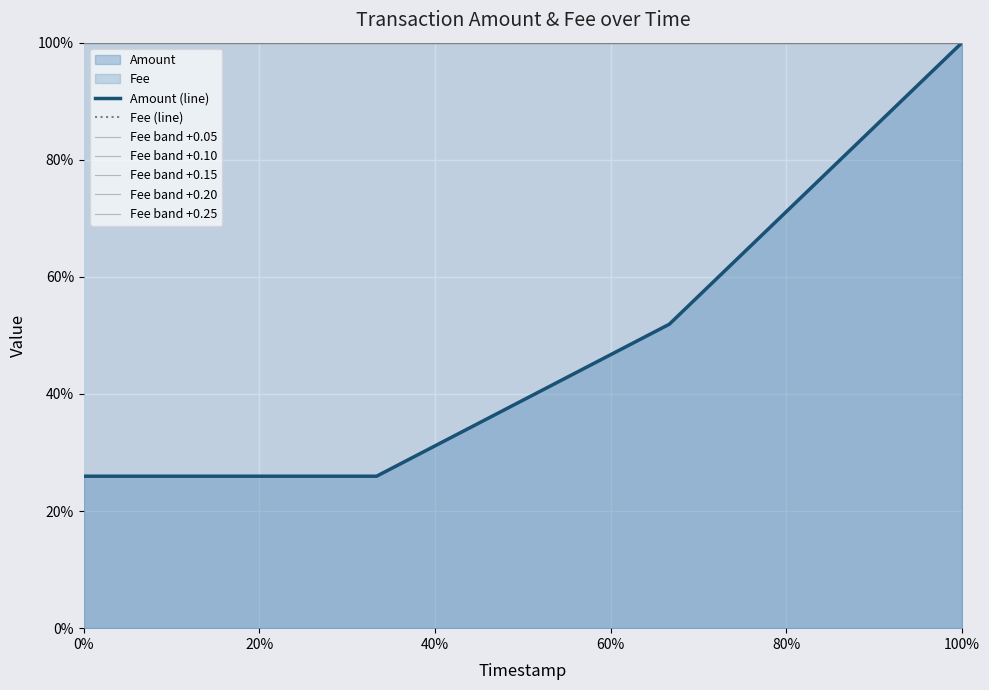

Read the value at 2019-06-24 07:18:30.

0.5